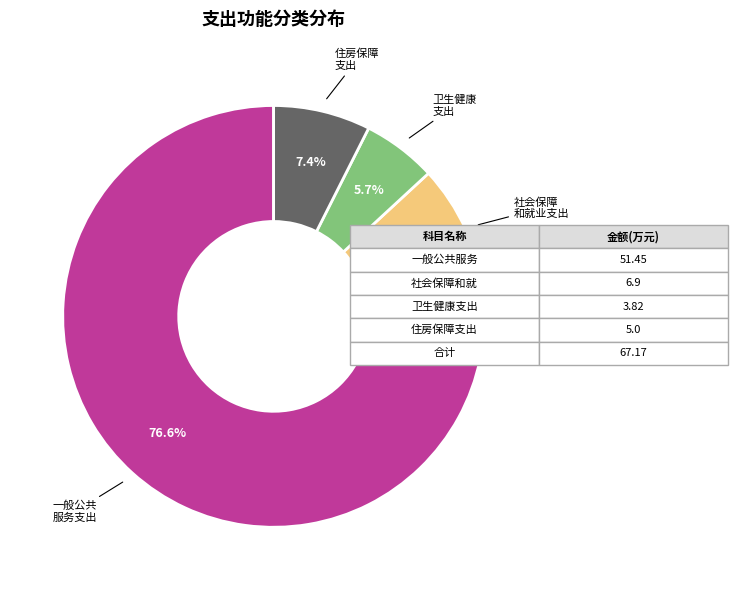

Is there any slice that represents more than half of the pie?

Yes